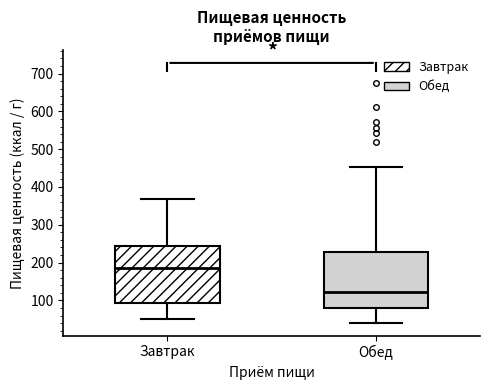

Which box has the lowest median line?

Обед